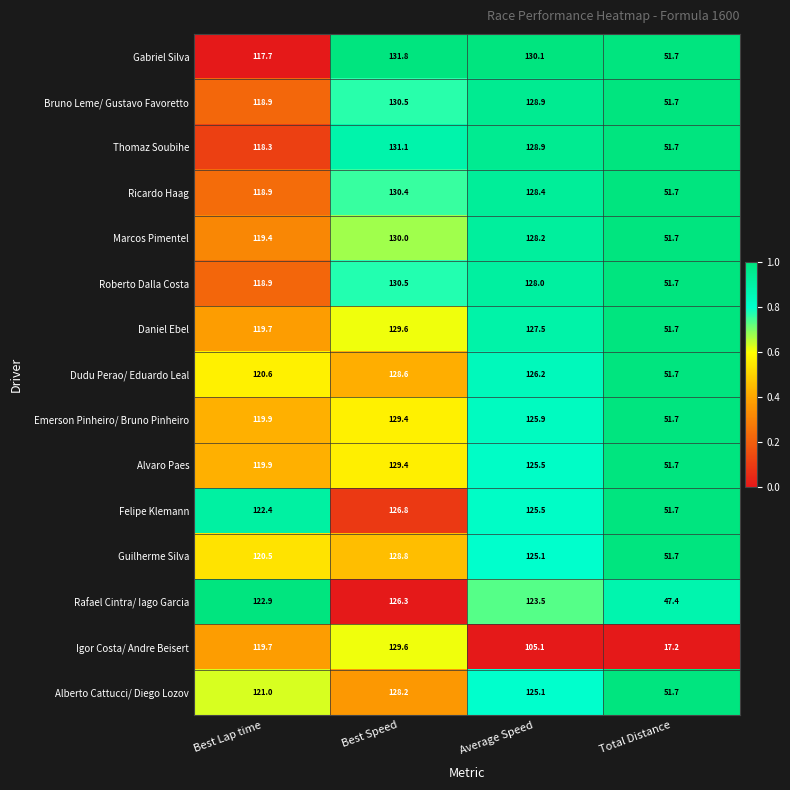

At which label does Roberto Dalla Costa first exceed 128?

Best Speed